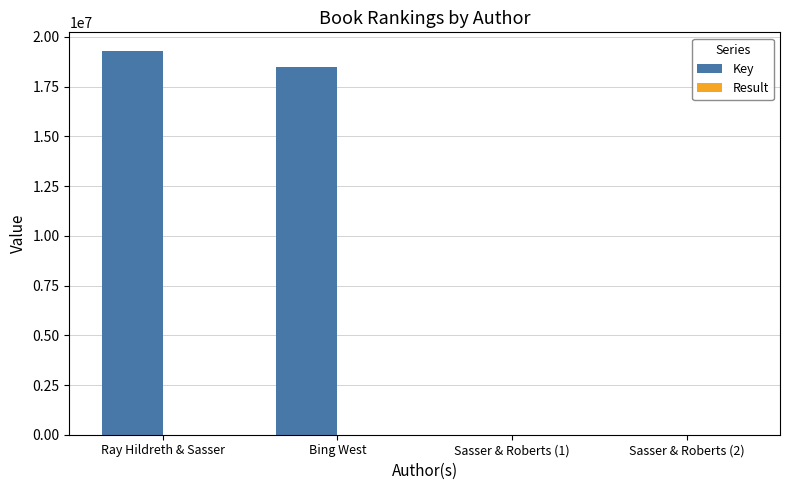

What is the maximum value for Key?

19268922